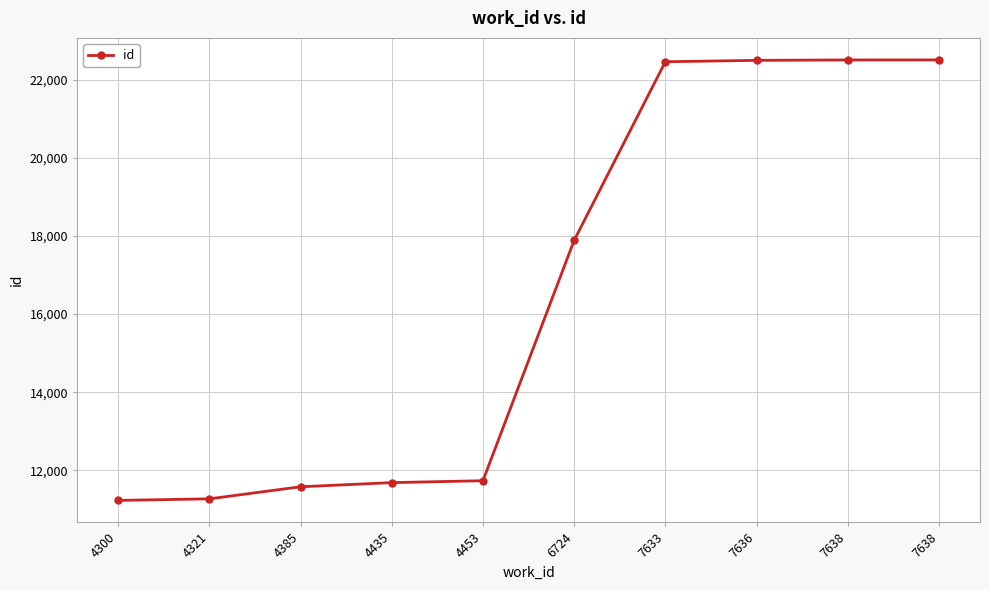

How many categories are shown in the chart?

10